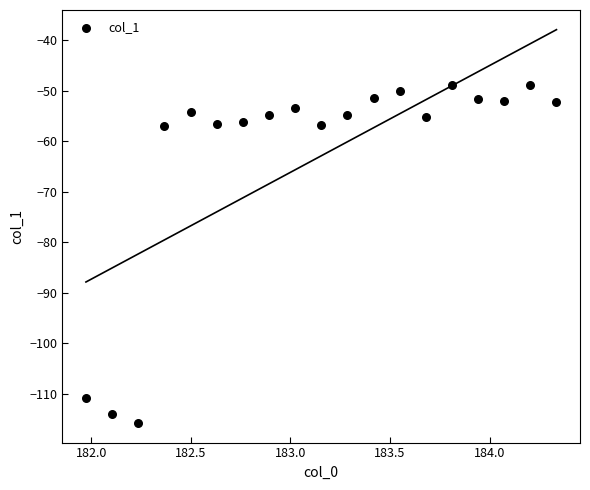

What is the range of Y values (max minus min)?

66.9